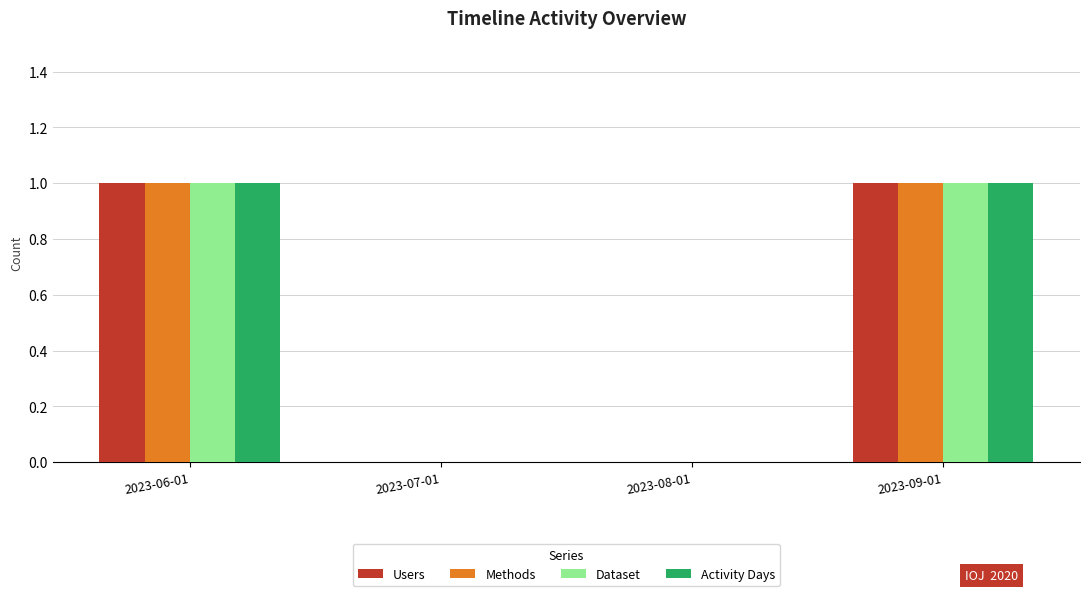

Are the bars grouped side by side (vs. stacked)?

Yes